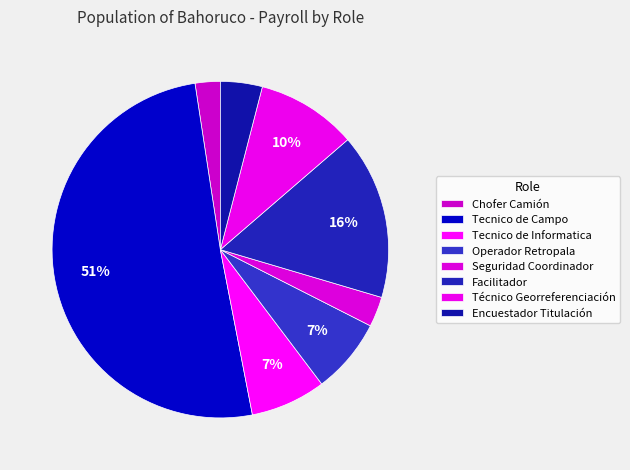

To the nearest percent, what percentage of the pie is Operador Retropala?

7%